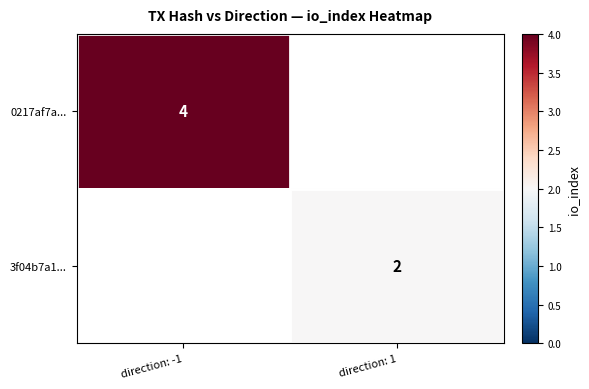

True or false: 0217af7a... has a value of 4 at direction: -1.

True